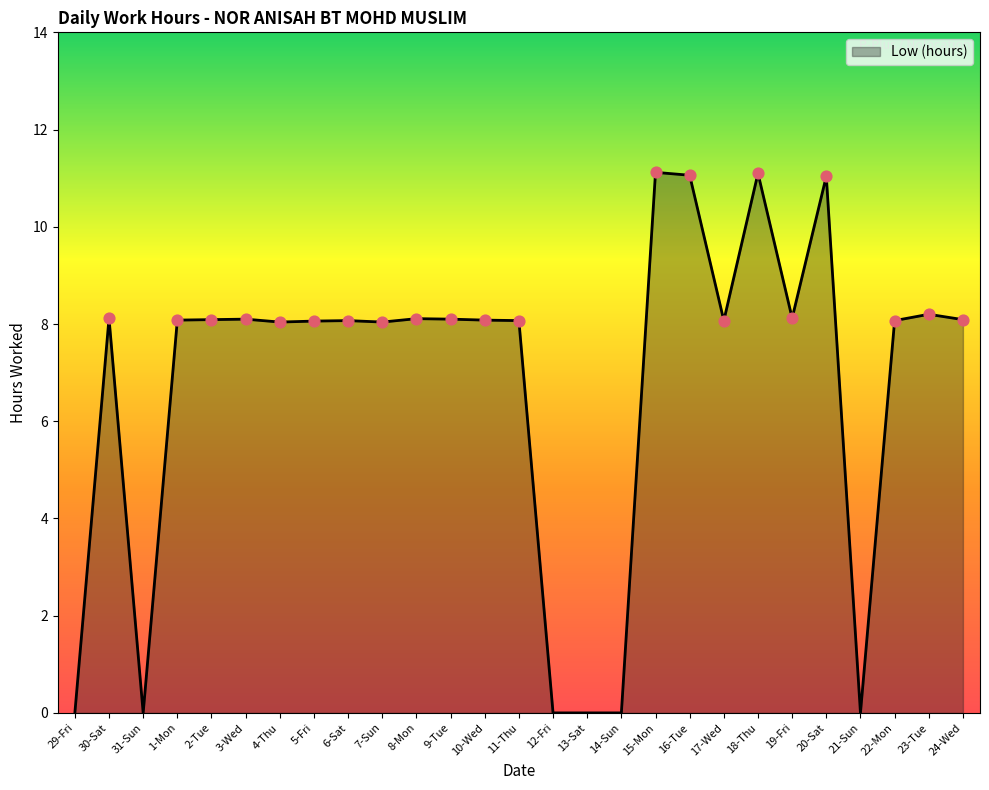

What is the ratio of the value at 20-Sat to the value at 10-Wed?

1.4